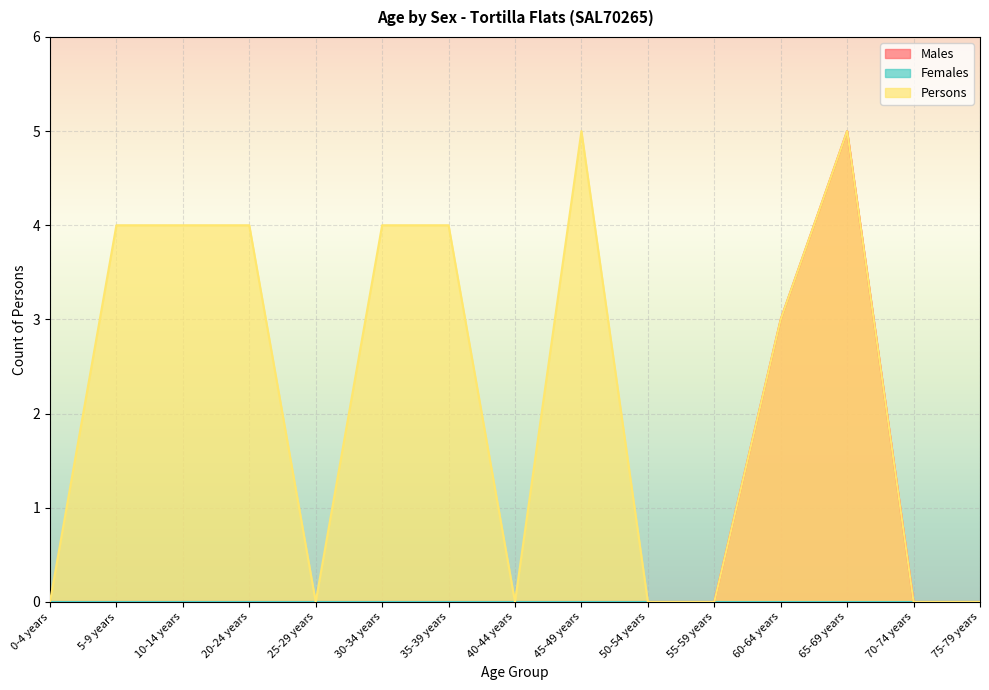

True or false: Persons has a value of 2 at 70-74 years.

False